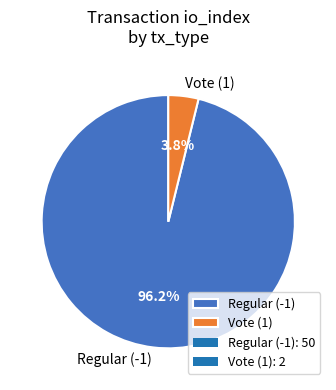

Which slice is the smallest?

Vote (1)